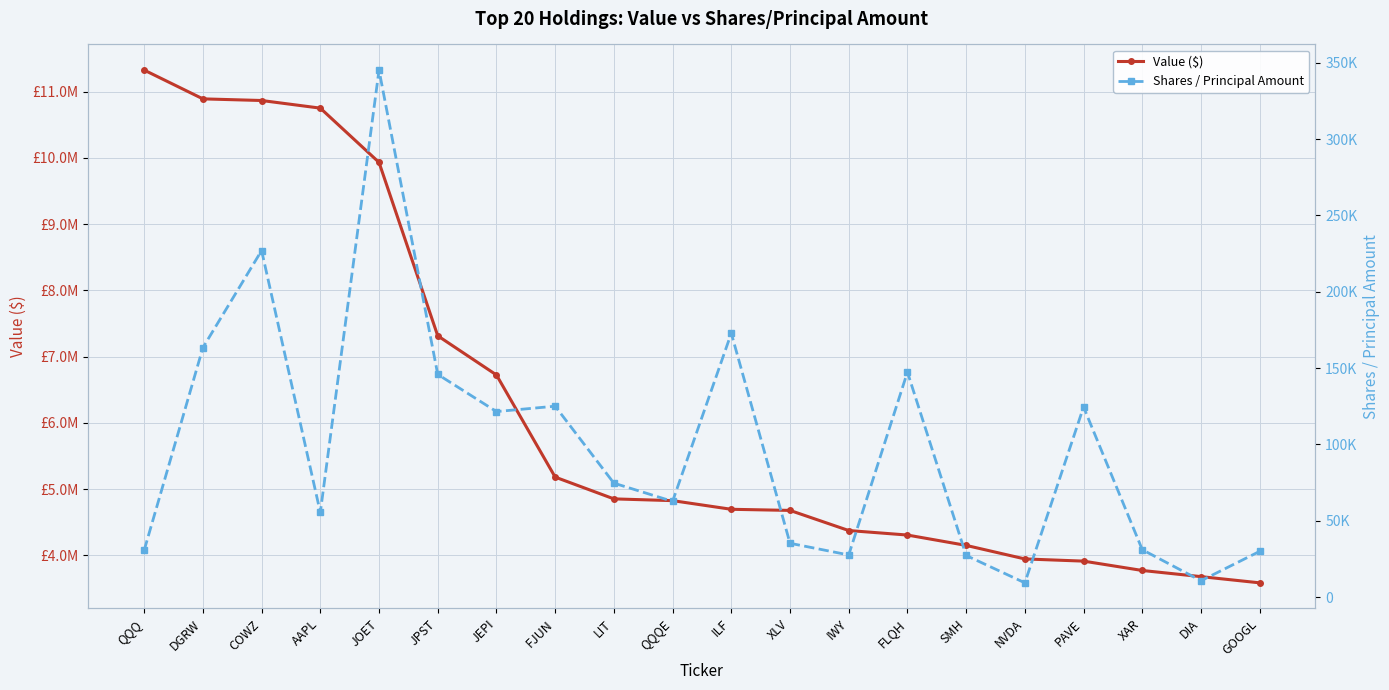

Is it true that Value ($) equals 13795655 at JOET?

False